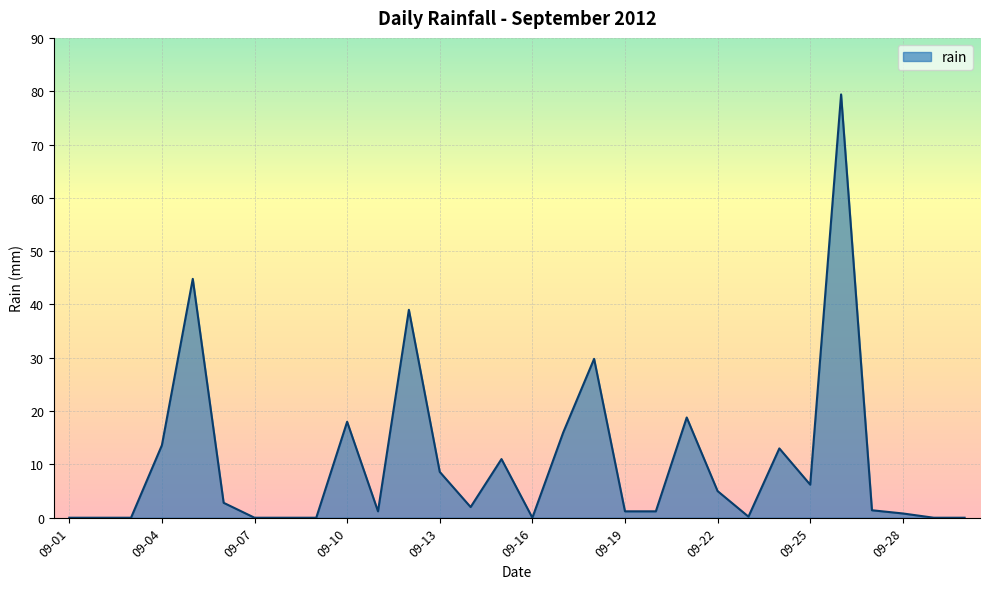

What is the difference between the maximum and minimum values?

79.4